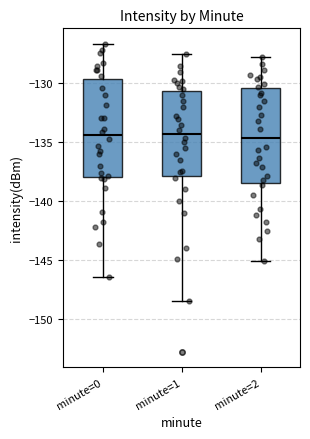

Reading left to right, transcribe this box plot: for each box, give where its median line is, the range the box spans, and where its two whiskers end, as read against the y-axis. The values are not printed on the chart, so give them approximately, as read against the axis.

minute=0: median -134.5, box -138.0 to -129.5, whiskers -146.5 to -126.5
minute=1: median -134.5, box -138.0 to -130.5, whiskers -148.5 to -127.5
minute=2: median -134.5, box -138.5 to -130.5, whiskers -145.0 to -128.0